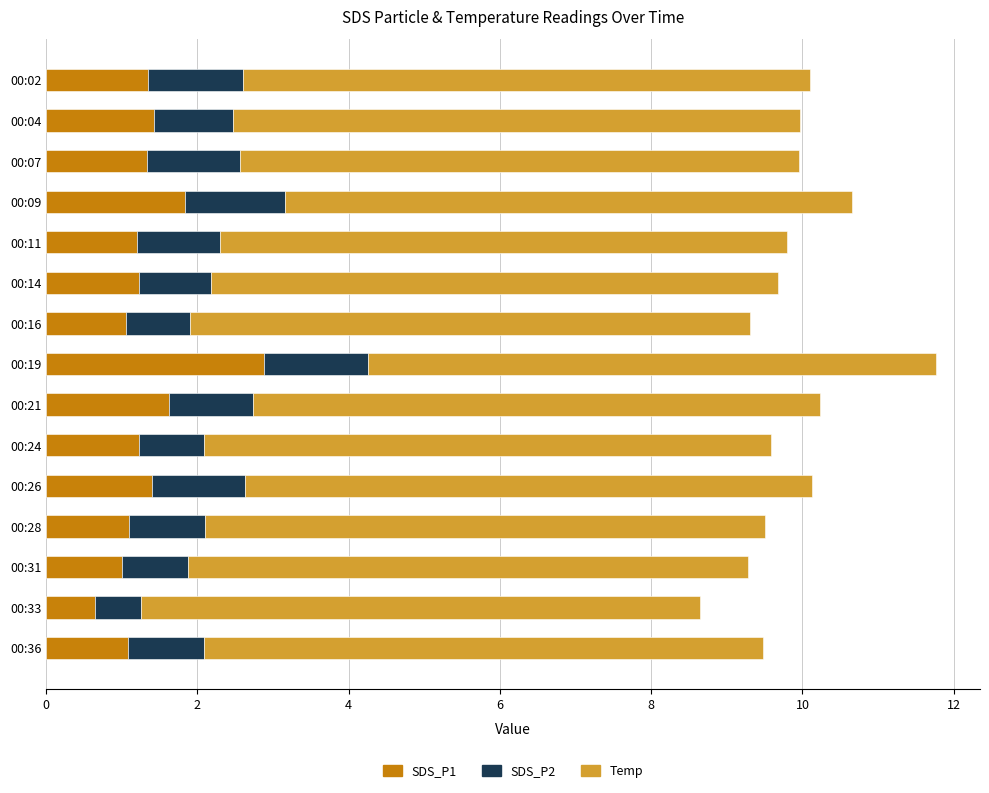

What is the highest value of the SDS_P1 series?

2.9